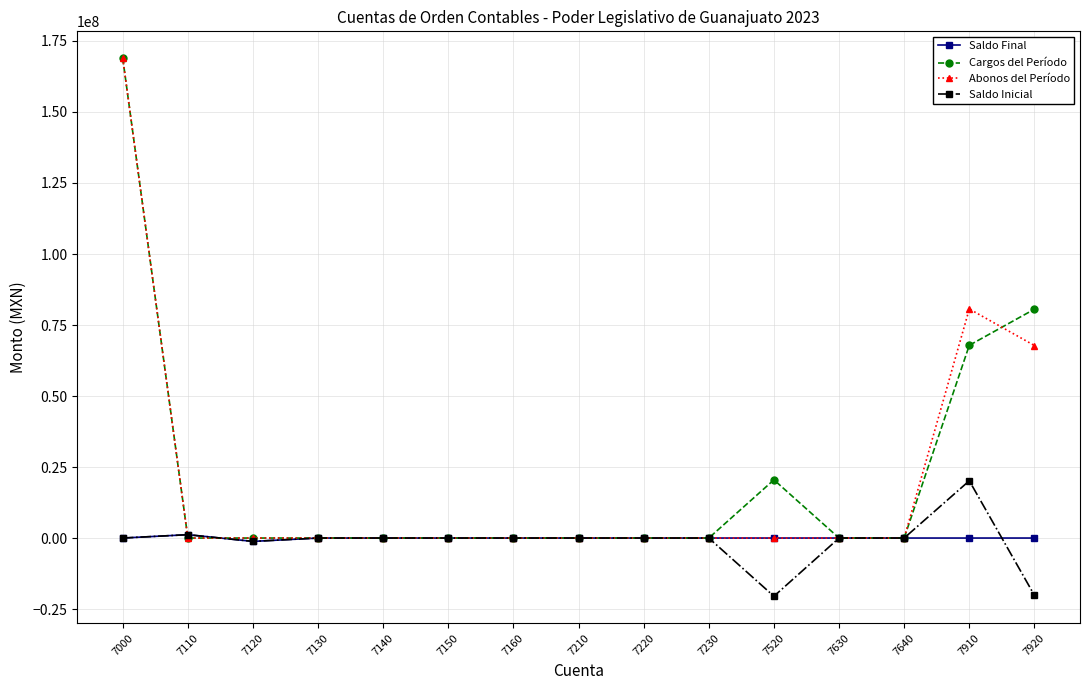

What is the difference between the maximum and minimum values in the Saldo Final series?

2366257.2